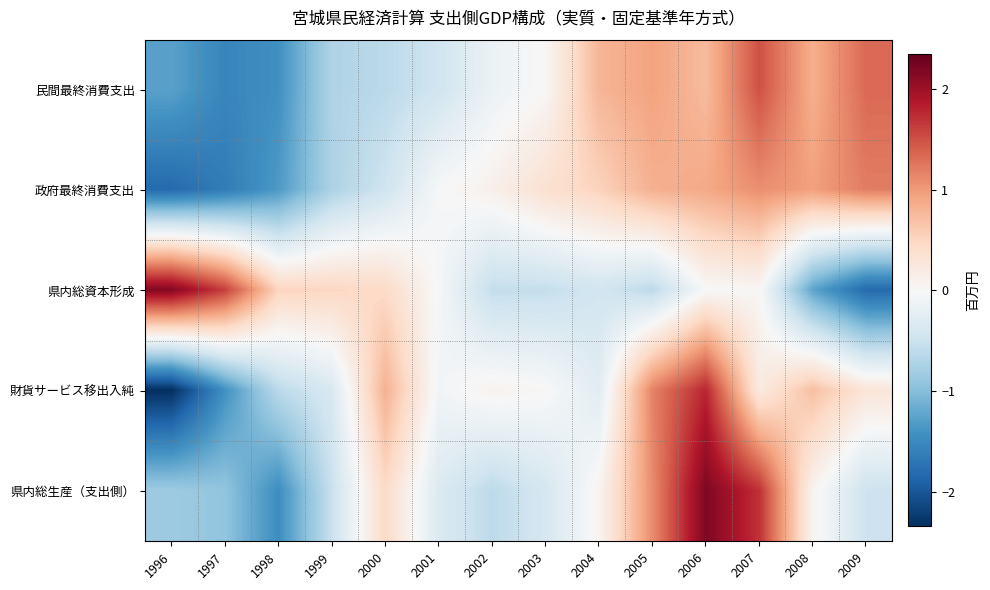

At which category is the sum across all series the highest?

2006